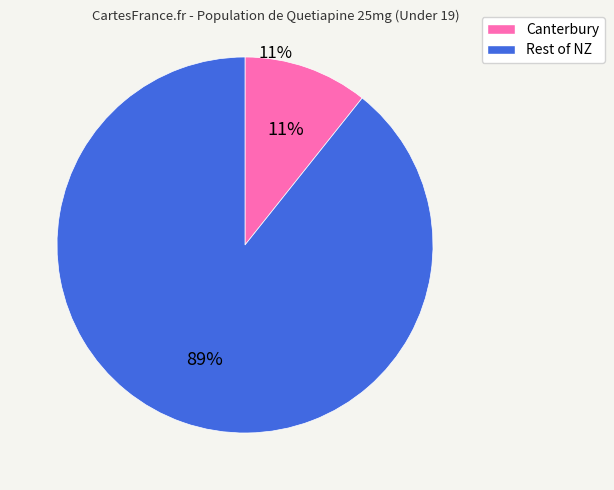

To the nearest percent, what is the average slice percentage?

50%